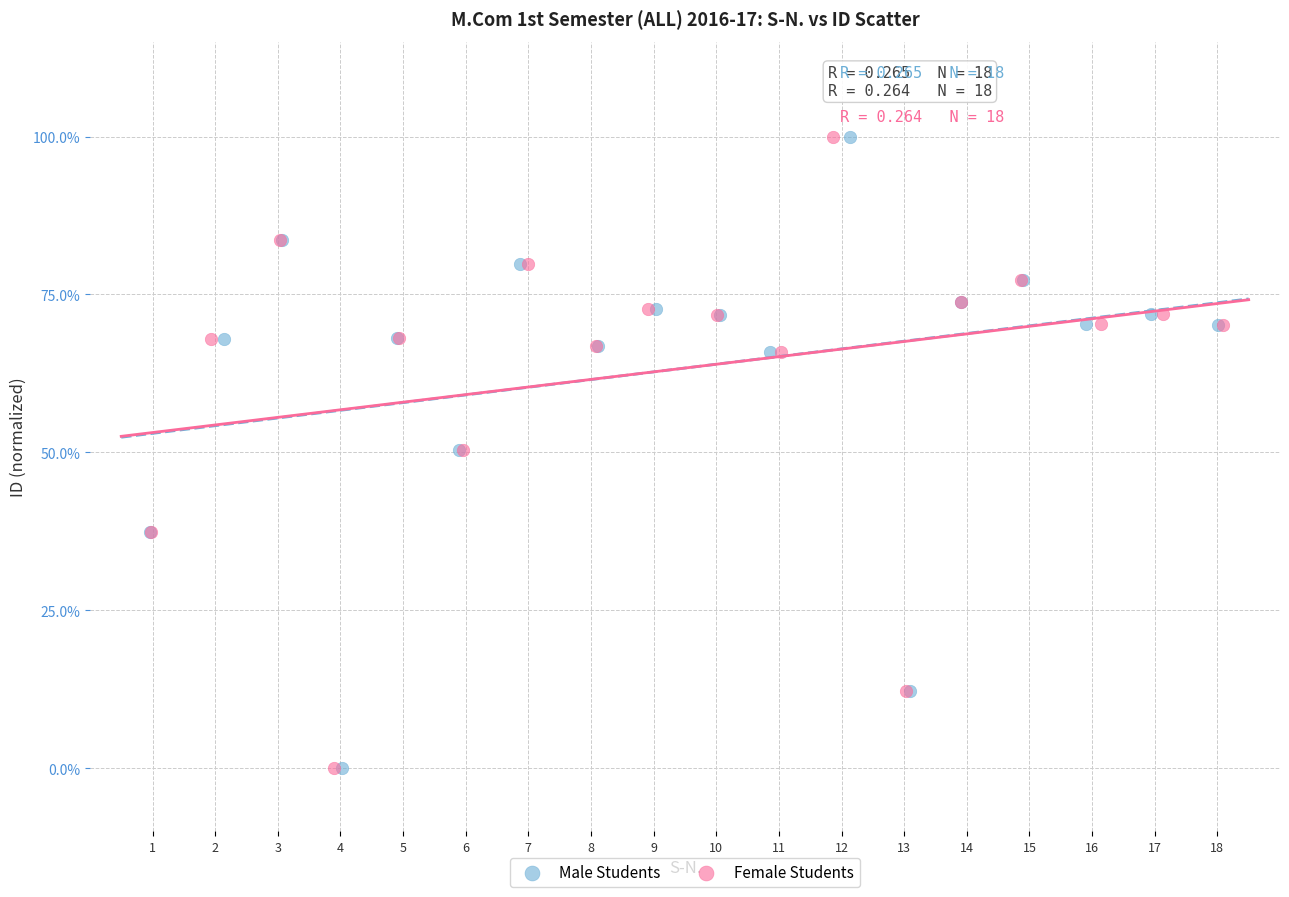

What are all the series names shown in the legend?

Male Students, Female Students